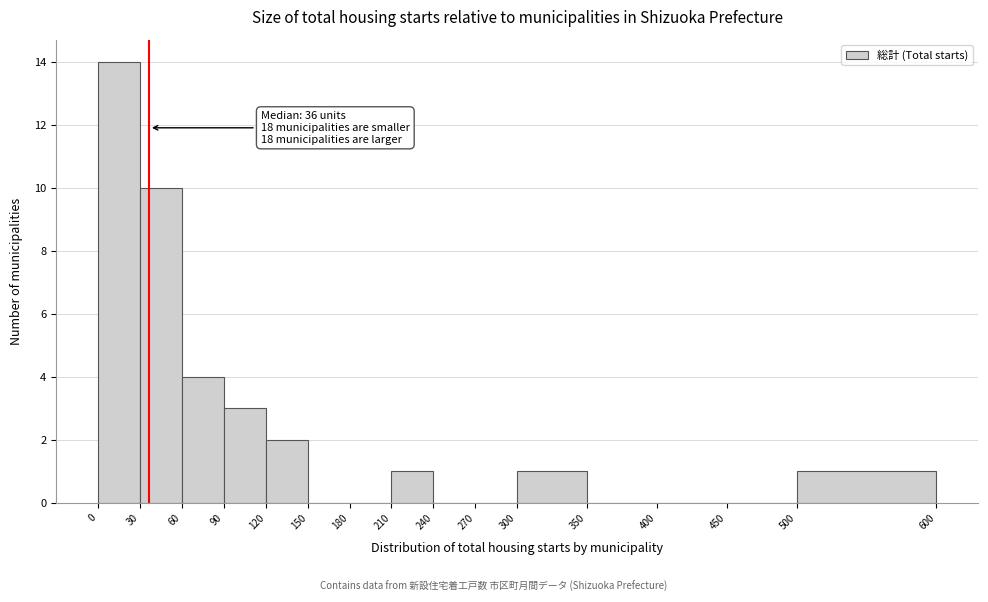

Which range on the x-axis has the tallest bar?

0 to 30